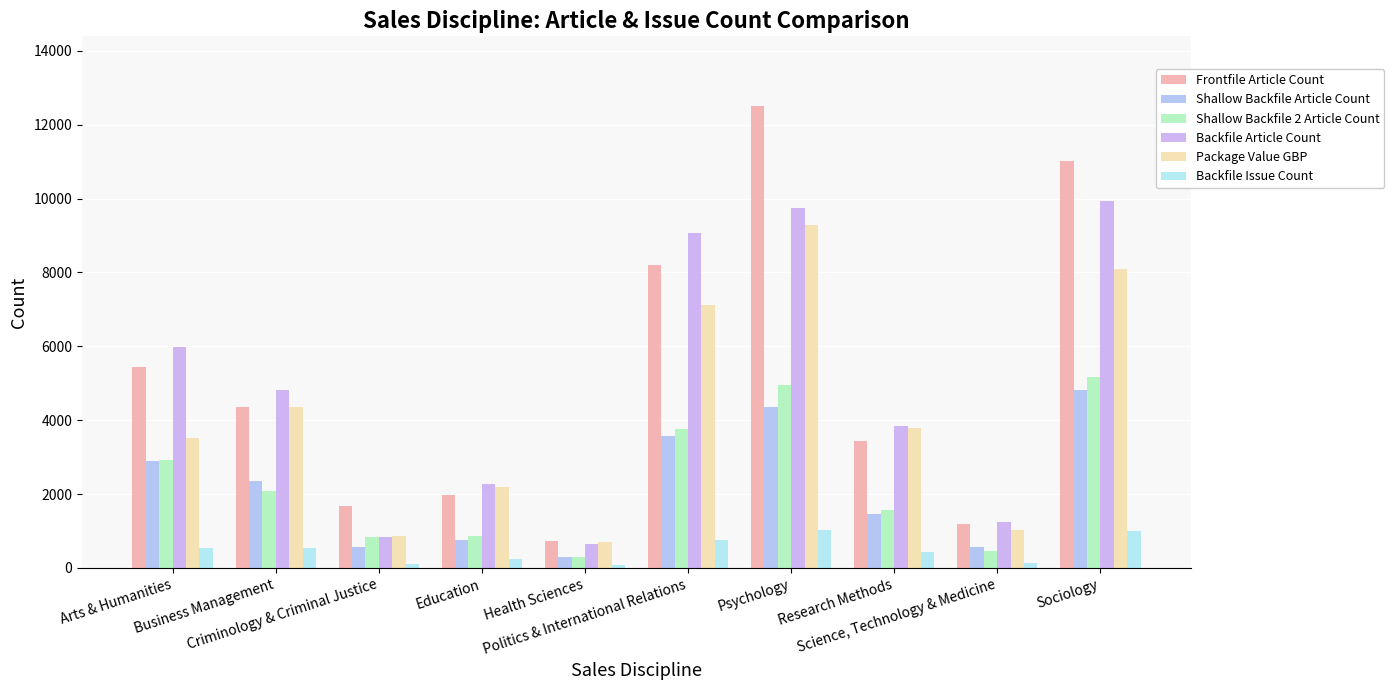

What is the difference between the second highest and second lowest values in the Shallow Backfile 2 Article Count series?

4515